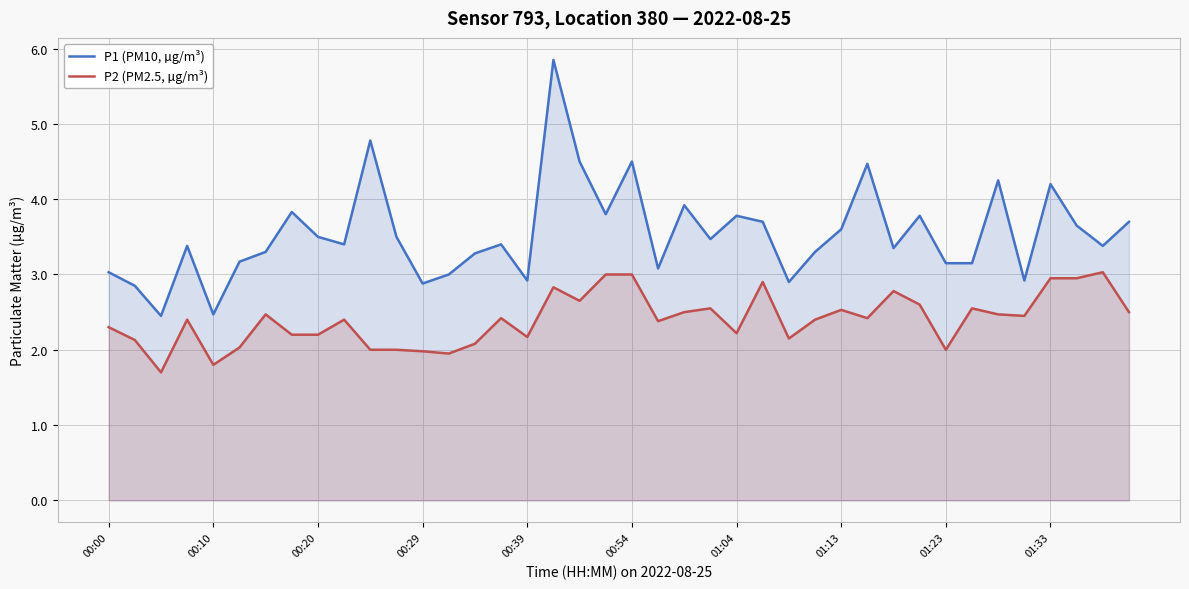

Which series changed the most between 00:29 and 01:04?

P1 (PM10, µg/m³)